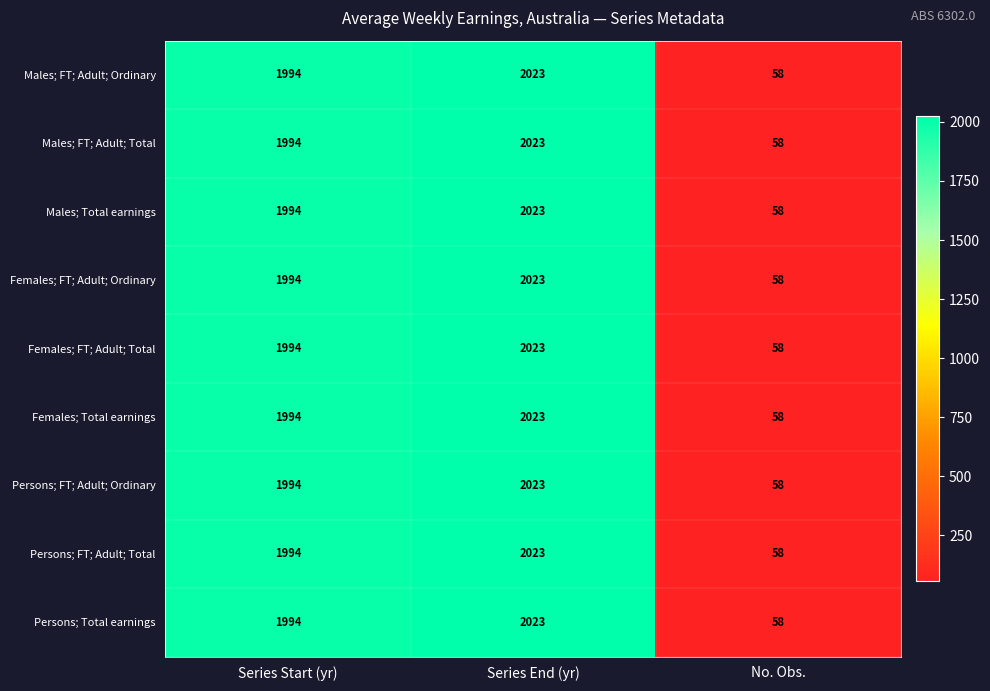

List the labels in order of Males; FT; Adult; Ordinary value, largest first.

Series End (yr), Series Start (yr), No. Obs.